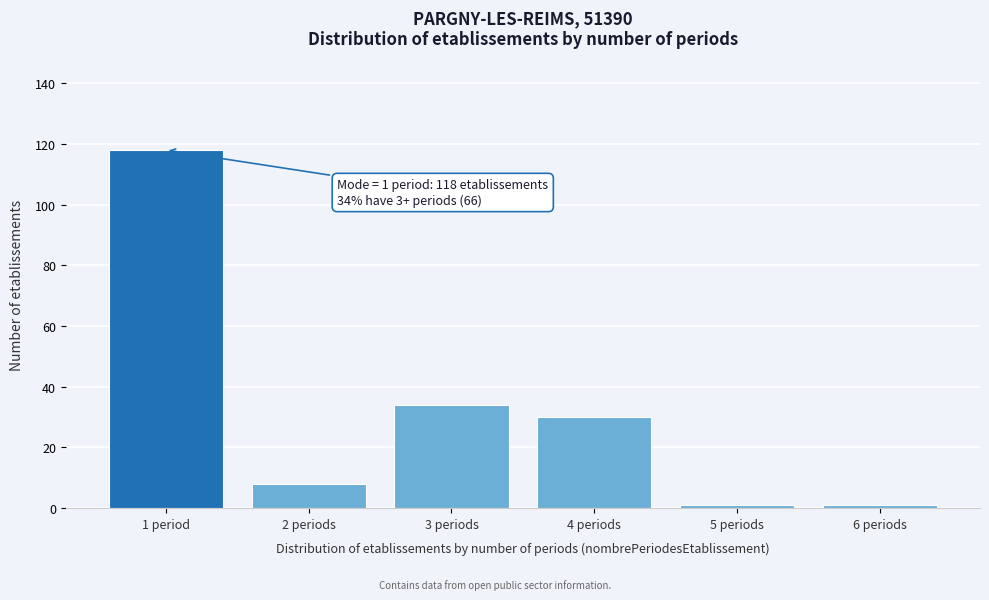

Reading right to left, list all the values displayed in this chart.

1	1	30	34	8	118